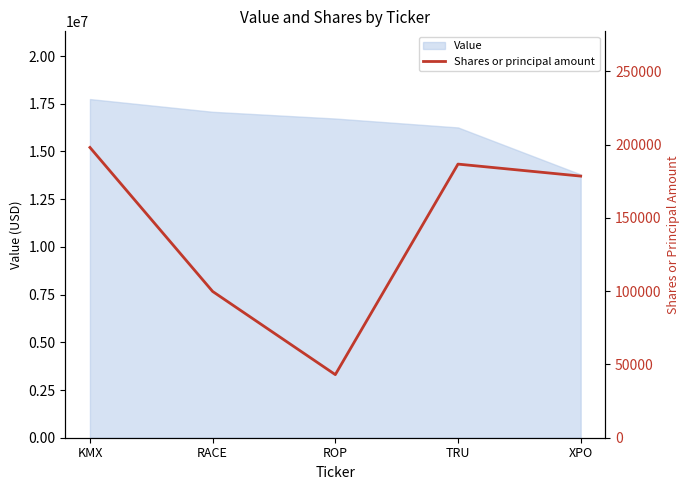

Is it true that the value at TRU is 186779?

True